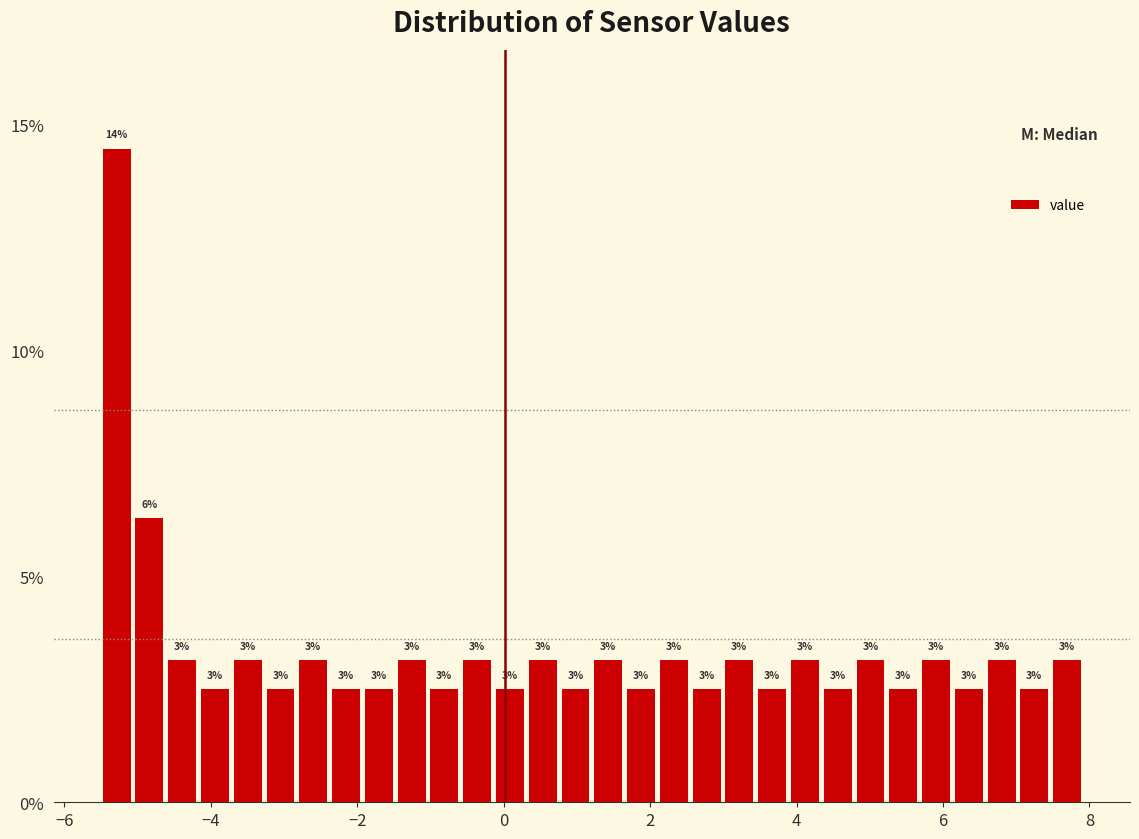

Around what value on the x-axis is the tallest bar? Give the approximate position of its centre, as read against the axis.

-5.2